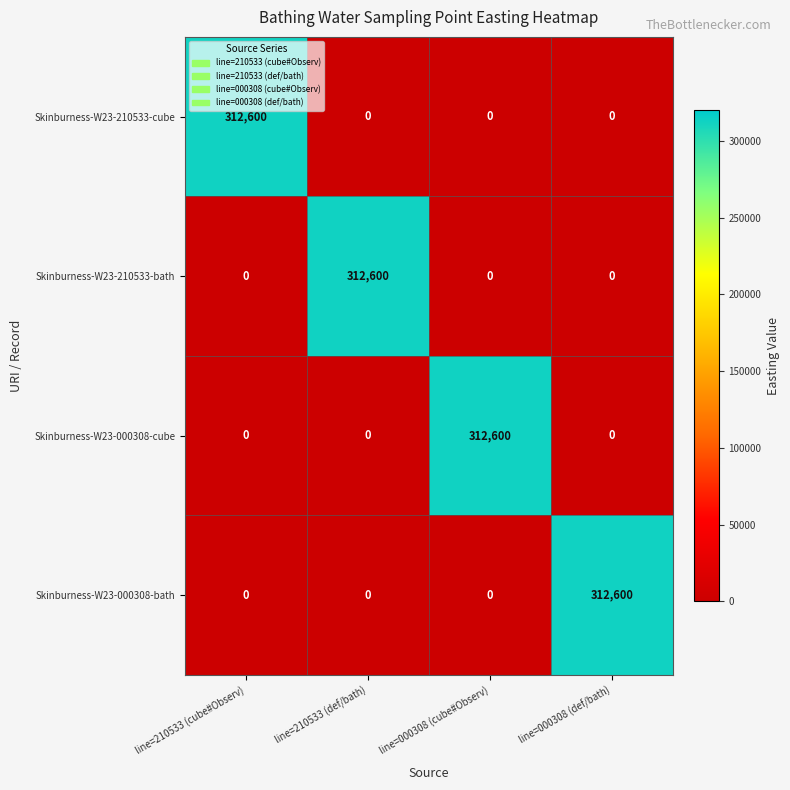

What is the sum of all Skinburness-W23-210533-bath values?

312600